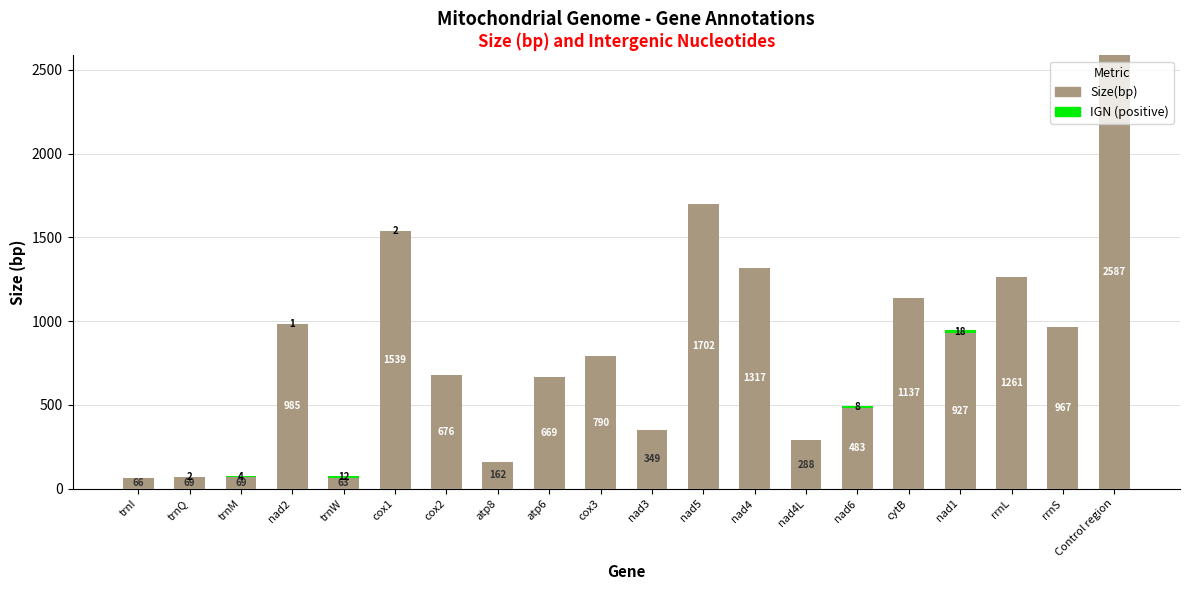

Where does the Size(bp) series first go above 790?

nad2